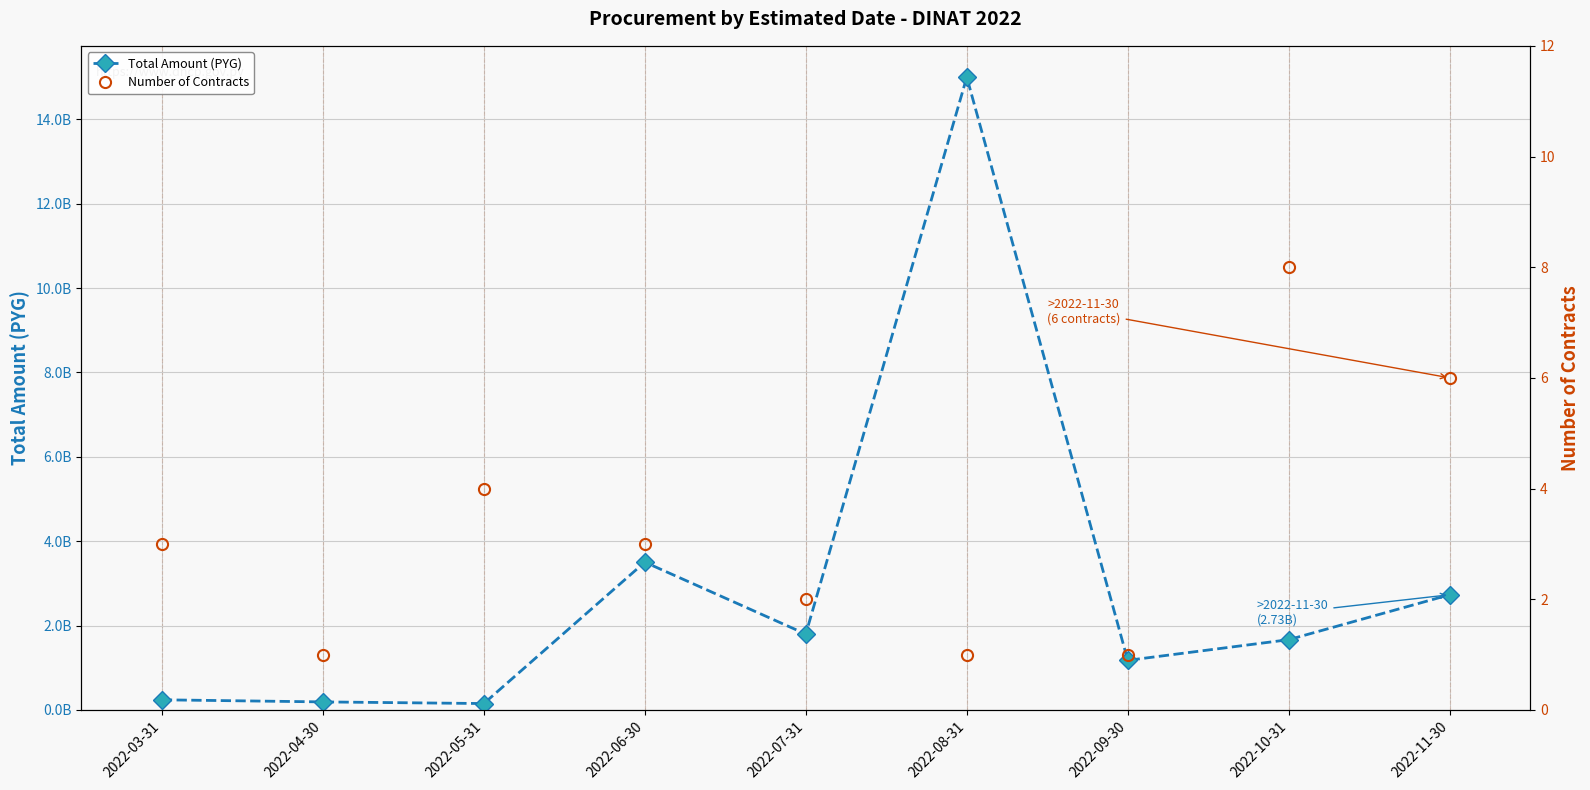

True or false: Total Amount (PYG) and Number of Contracts cross at least once.

False